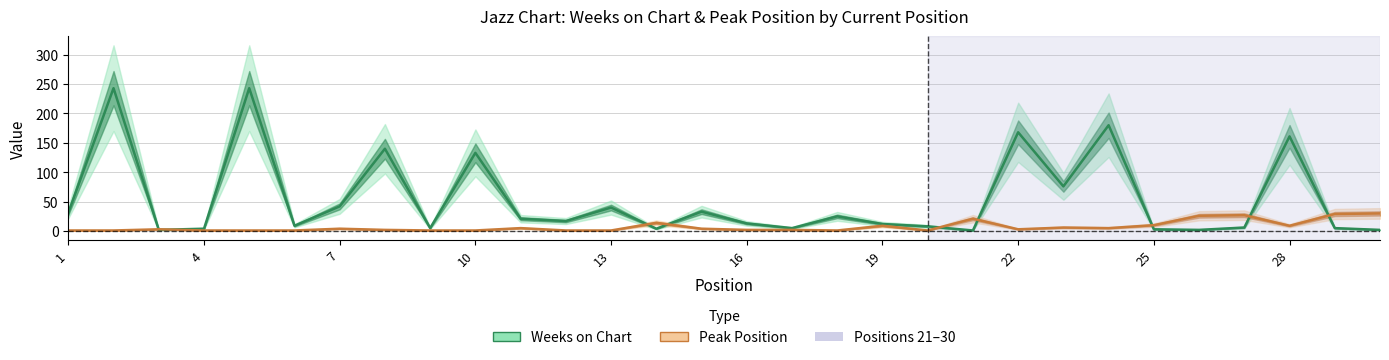

At which label does Peak Position first exceed 3?

7